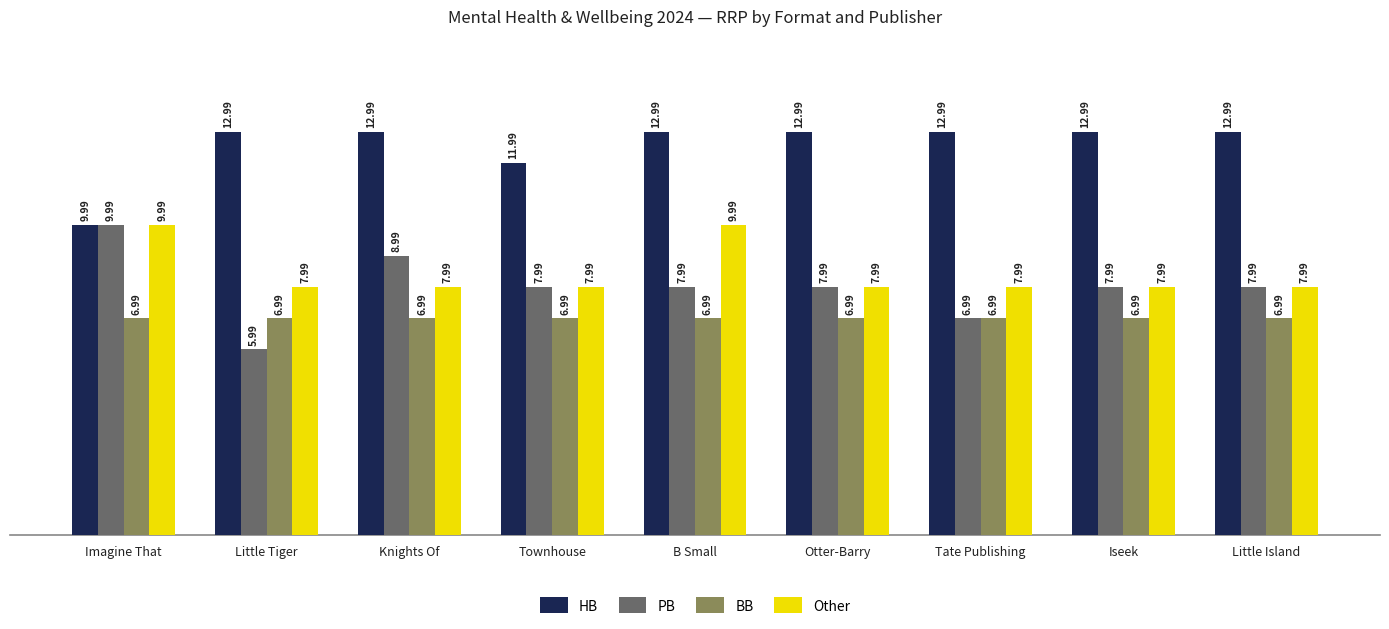

Which series has the widest spread of values?

PB